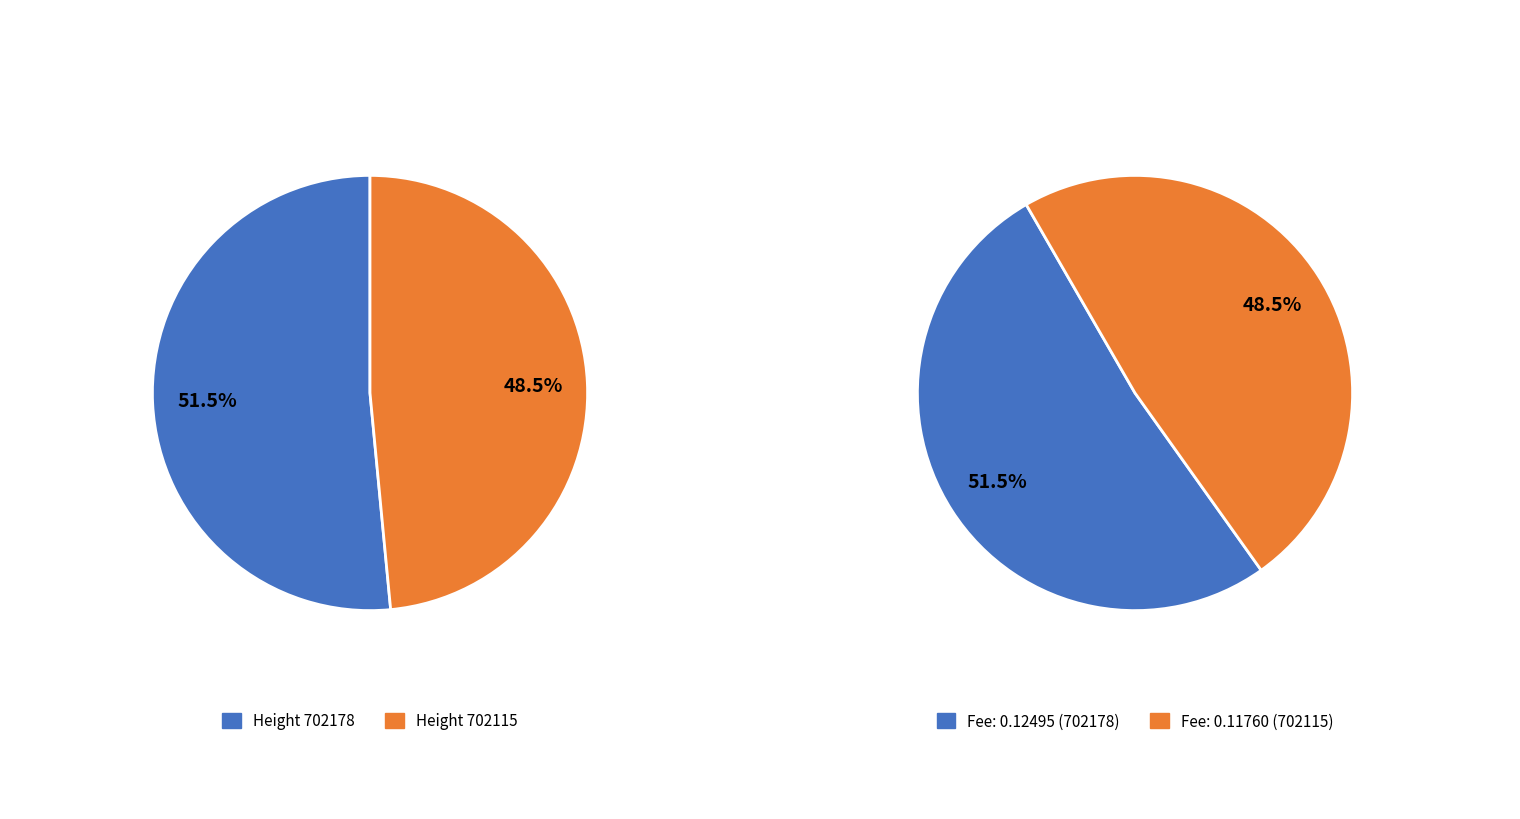

How much of the chart is everything except 702178?

48.5%